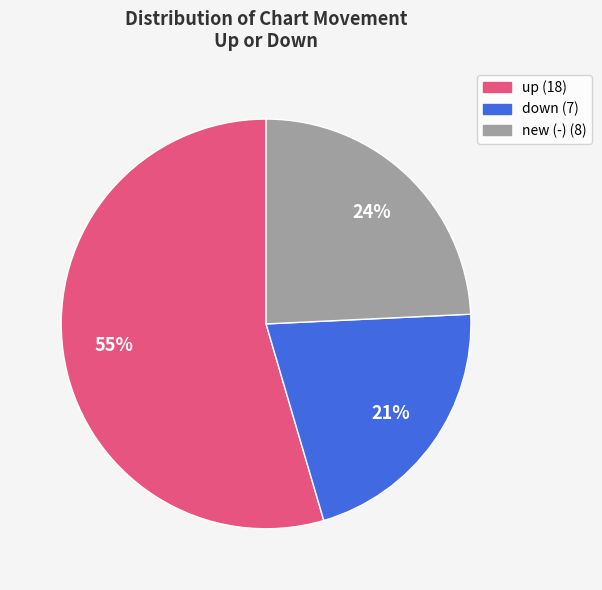

To the nearest percent, what is the average slice percentage?

33%